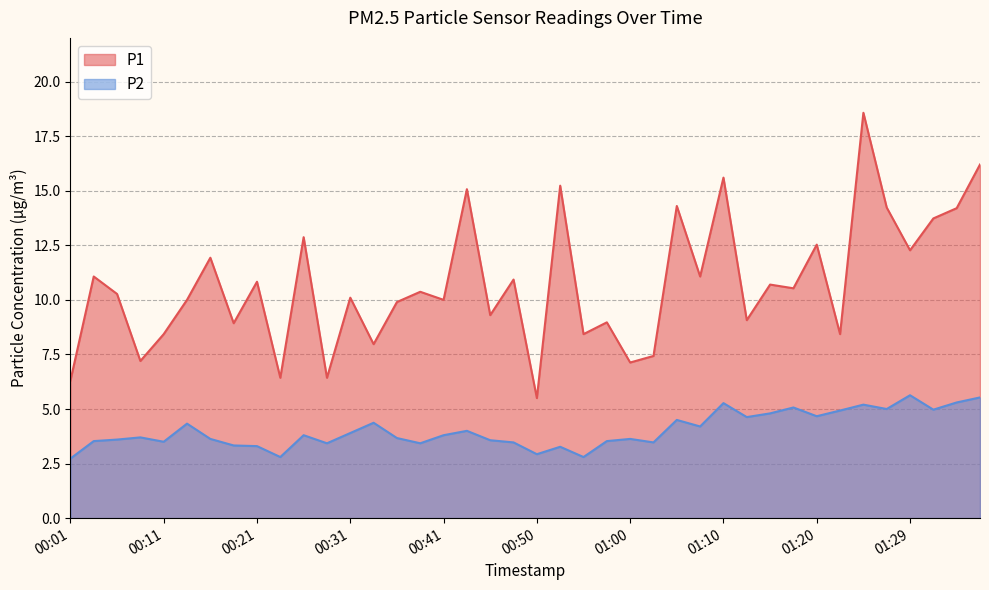

How many data points in P1 are less than 10?

16